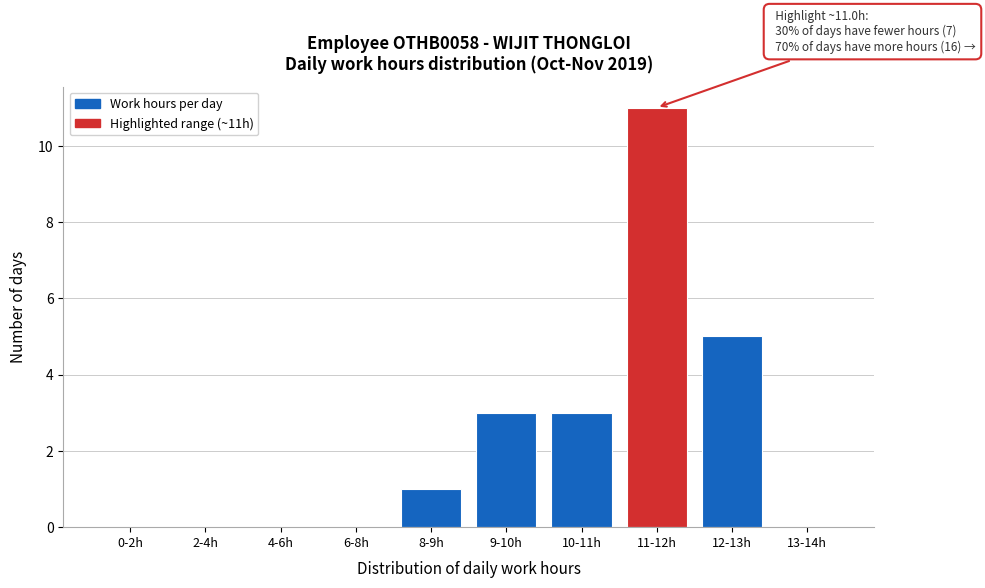

Reading right to left, transcribe all the data shown in this chart.

13-14h=0	12-13h=5	11-12h=11	10-11h=3	9-10h=3	8-9h=1	6-8h=0	4-6h=0	2-4h=0	0-2h=0